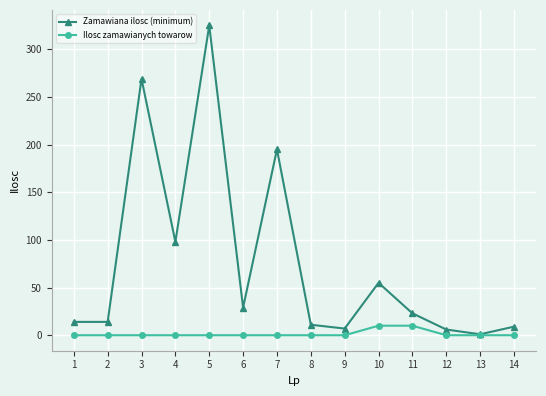

Is it true that Ilosc zamawianych towarow equals 0 at 13?

True